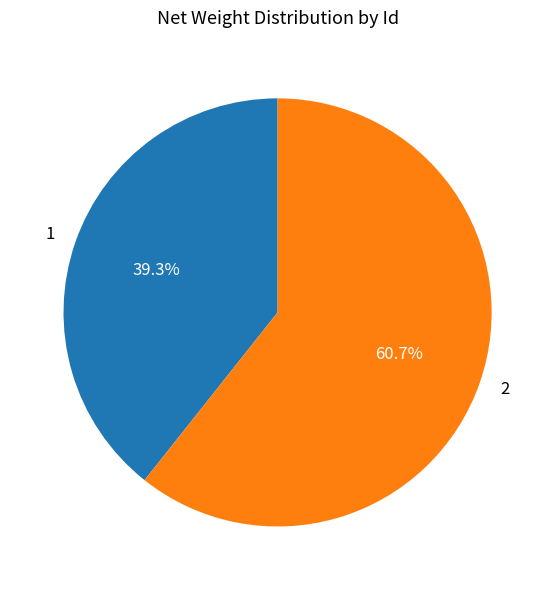

To the nearest percent, what is the average slice percentage?

50%